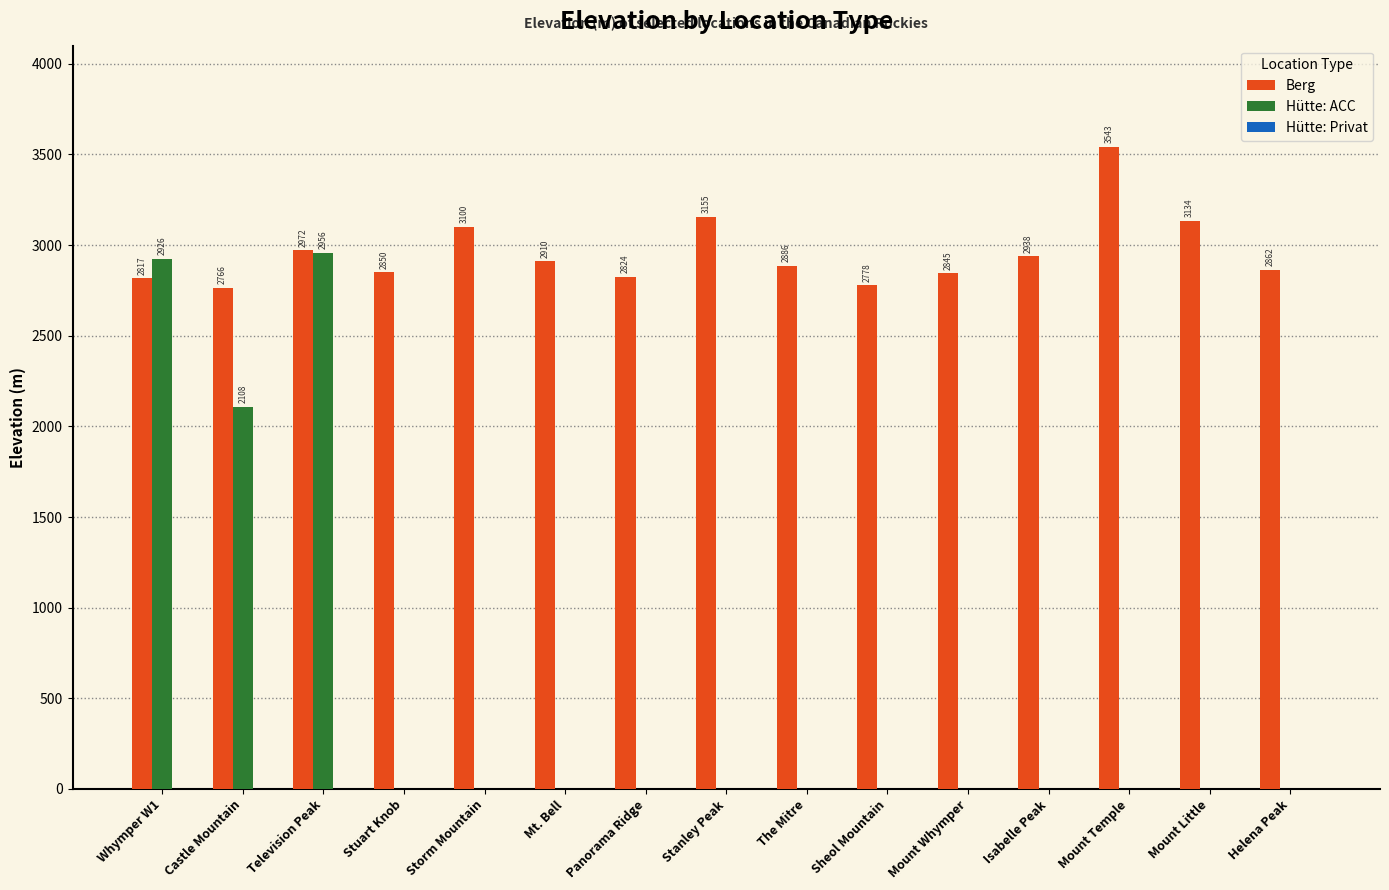

Which series has the widest spread of values?

Hütte: ACC